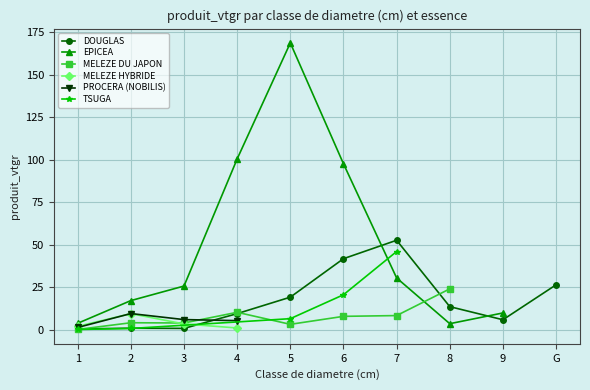

In DOUGLAS, how many points are higher than both neighbors (excluding endpoints)?

2